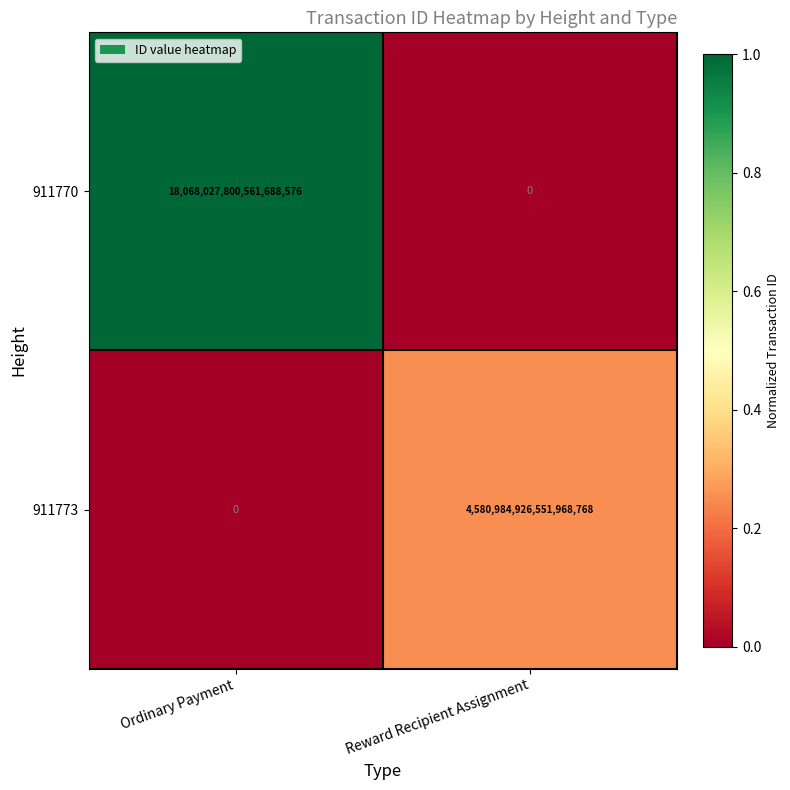

Which series has the widest spread of values?

911770